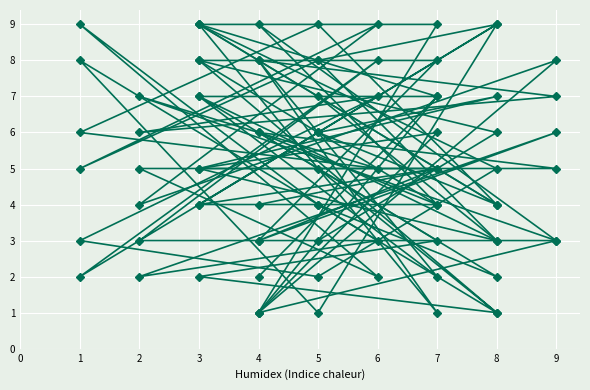

What is the difference between the highest and lowest values at 4?

7